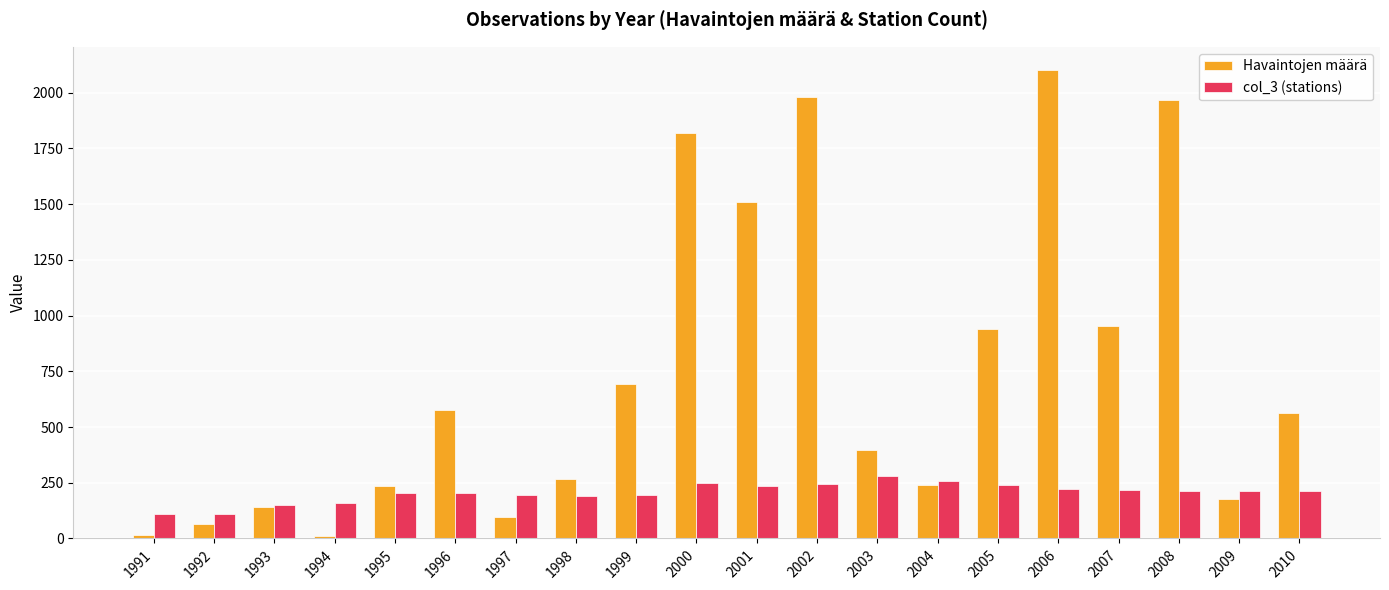

Is it true that Havaintojen määrä equals 2101 at 2006?

True